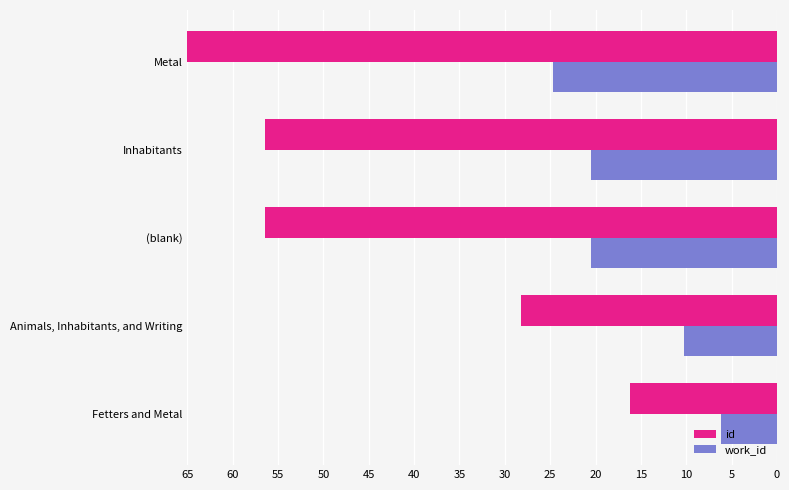

Which series has the largest range (max minus min)?

id